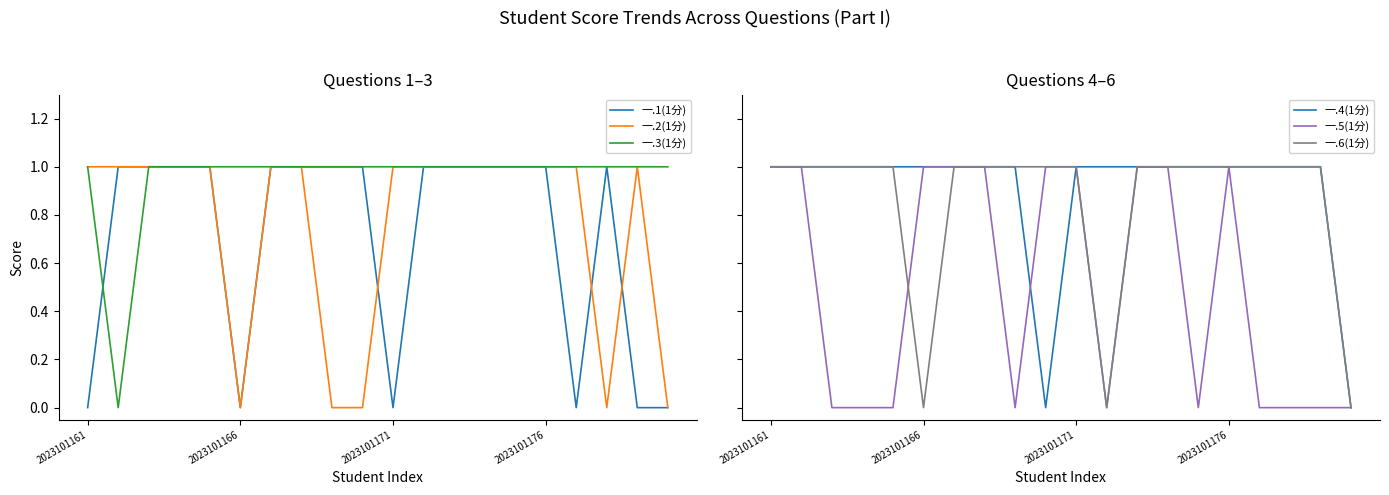

At 9, list the series in order from largest to smallest.

一.1(1分), 一.3(1分), 一.5(1分), 一.6(1分), 一.2(1分), 一.4(1分)